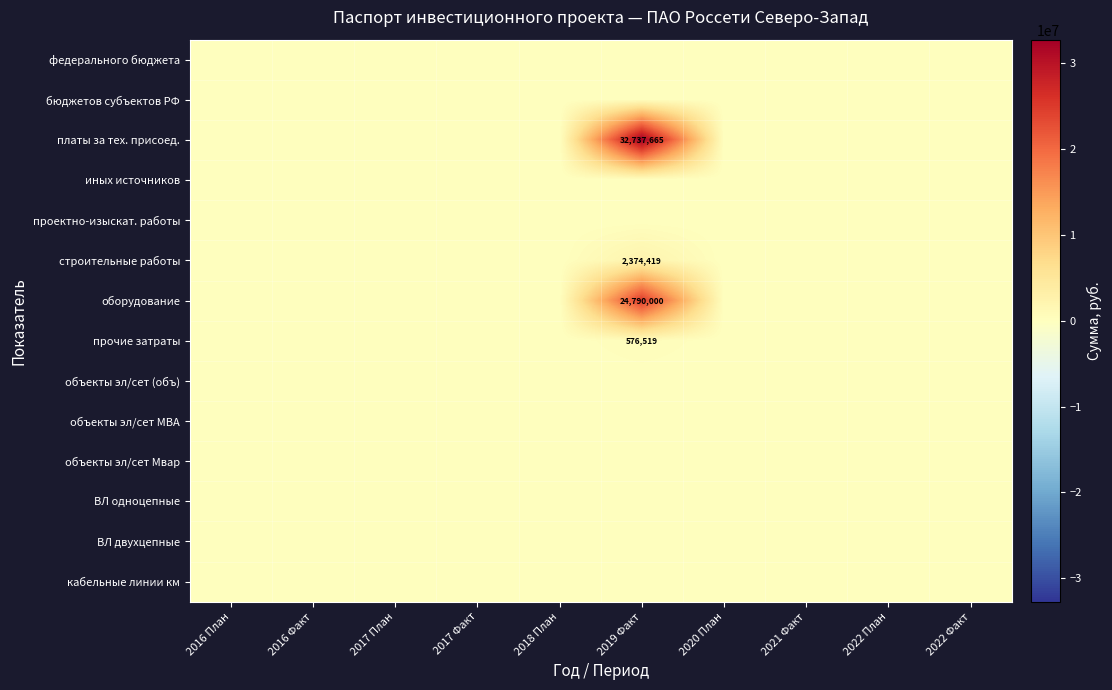

At 2020 План, list the series in order from smallest to largest.

федерального бюджета, бюджетов субъектов РФ, платы за тех. присоед., иных источников, проектно-изыскат. работы, строительные работы, оборудование, прочие затраты, объекты эл/сет (объ), объекты эл/сет МВА, объекты эл/сет Мвар, ВЛ одноцепные, ВЛ двухцепные, кабельные линии км